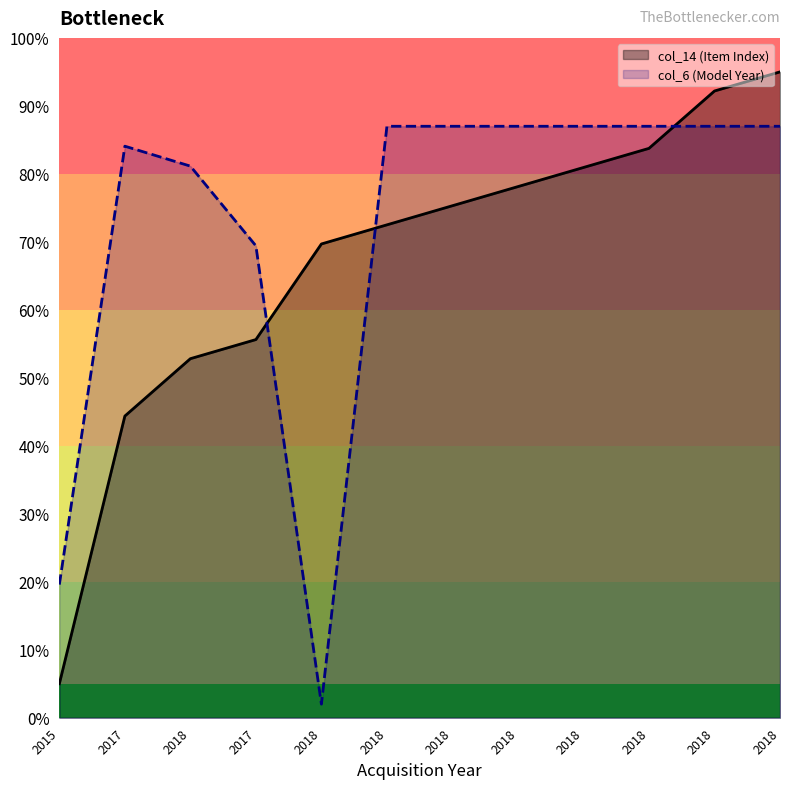

True or false: col_6 (Model Year) line and col_14 (Item Index) line cross at least once.

True